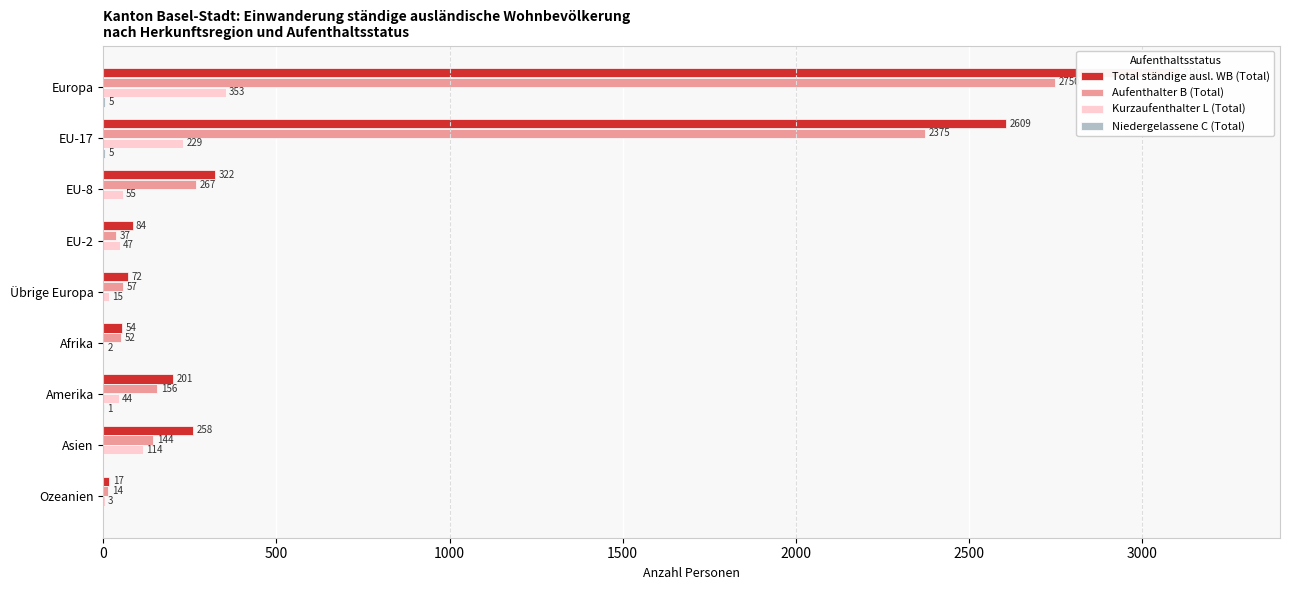

How many values in the Aufenthalter B (Total) series exceed 144?

4